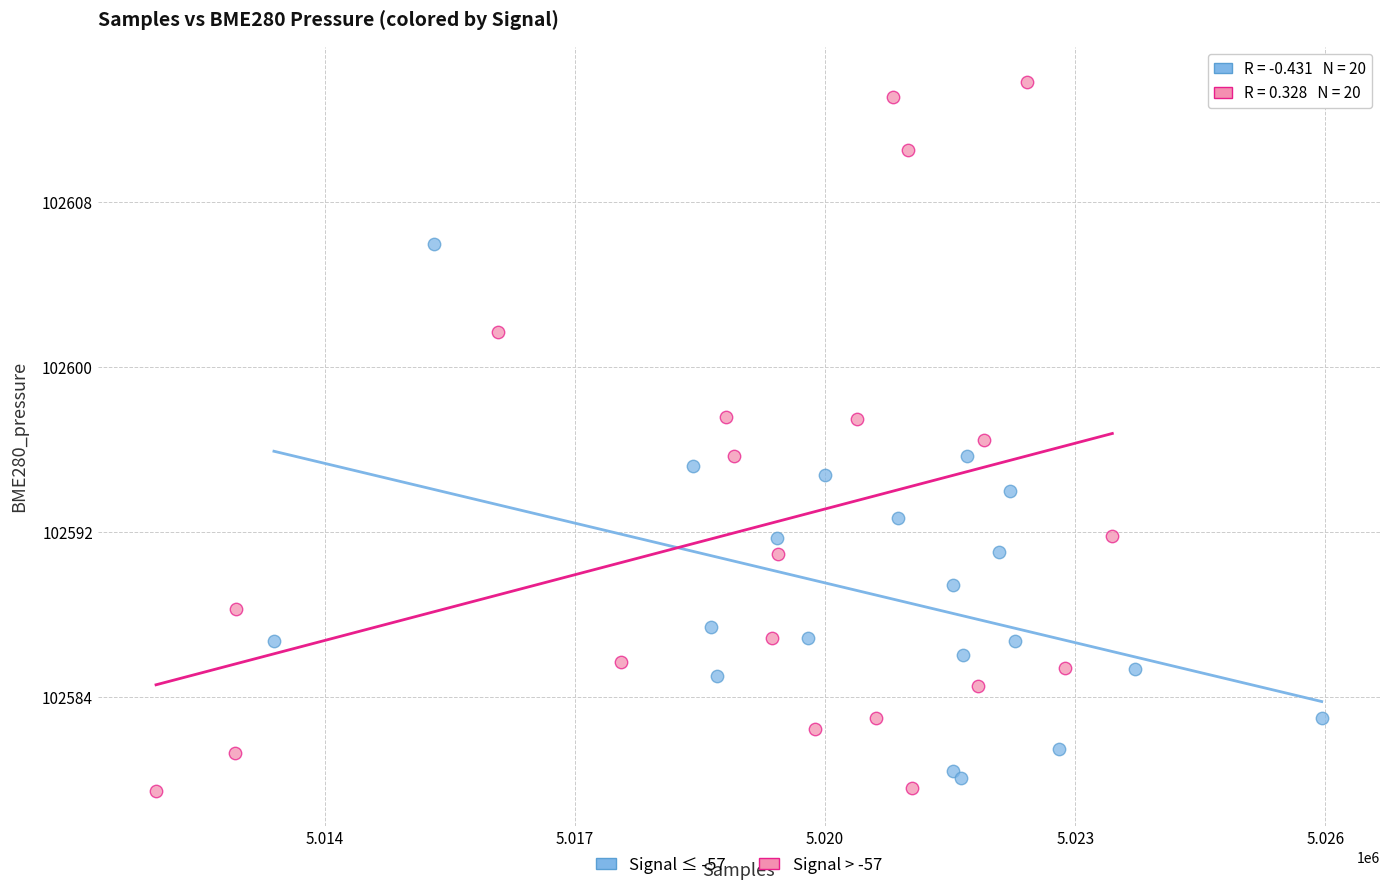

Which series contains the highest Y value?

Signal > -57